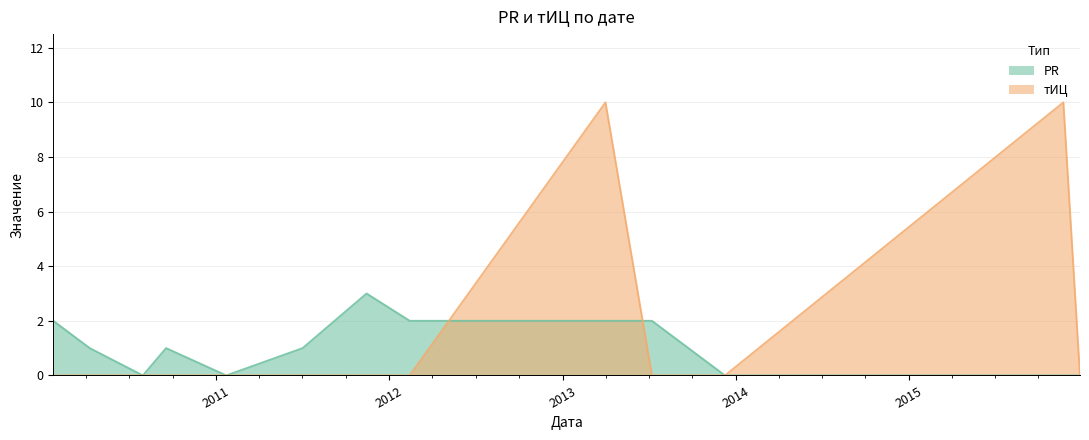

What are all the series names shown in the legend?

PR, тИЦ